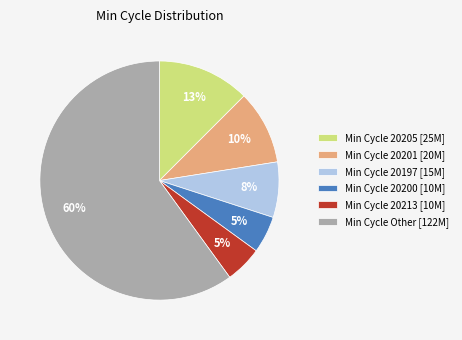

To the nearest percent, what portion does Min Cycle 20197 [15M] represent?

8%